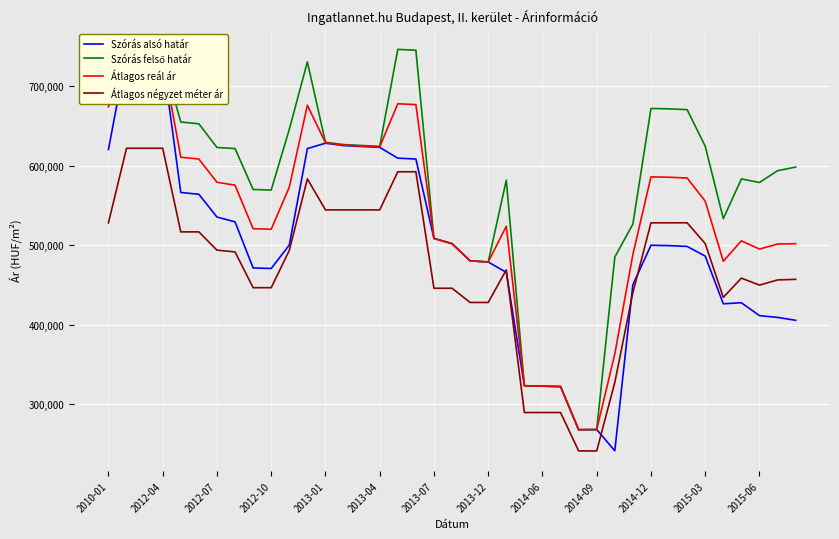

What value does the Szórás alsó határ series have at 25, to the nearest 100?

322500